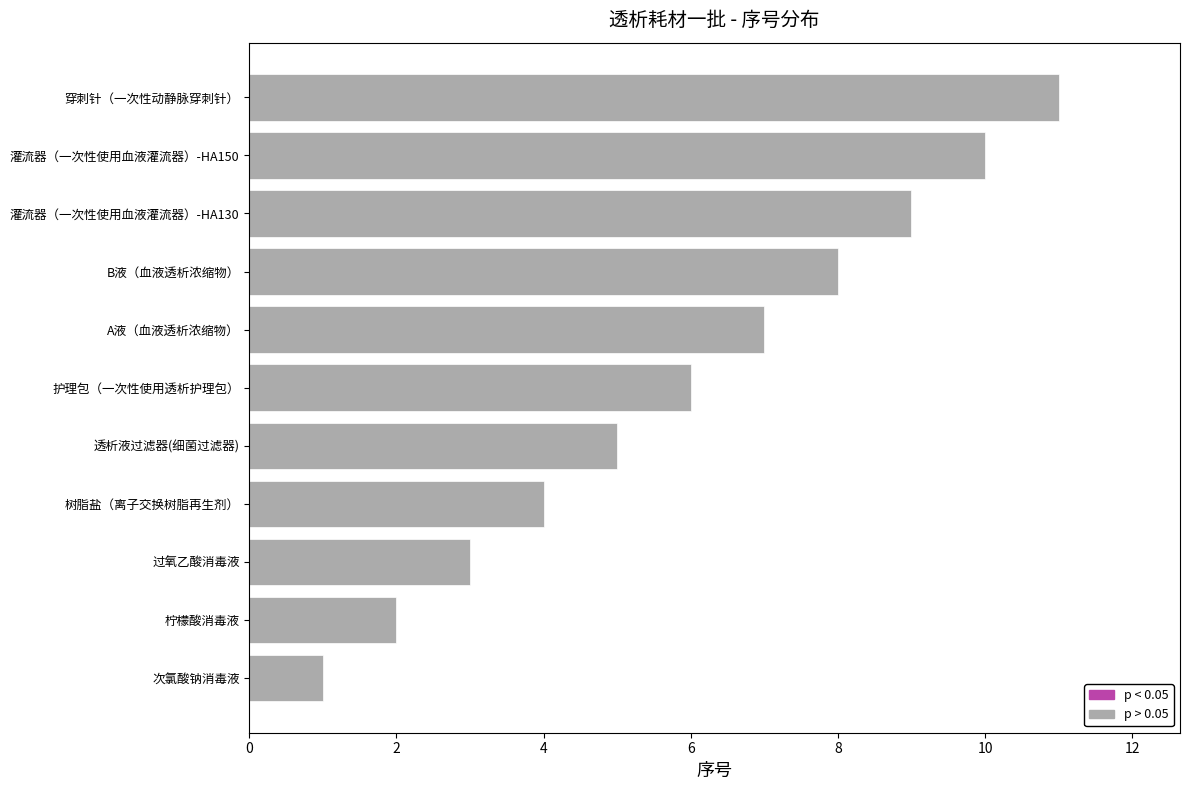

What is the ratio of the value at B液（血液透析浓缩物） to the value at 穿刺针（一次性动静脉穿刺针）?

0.7